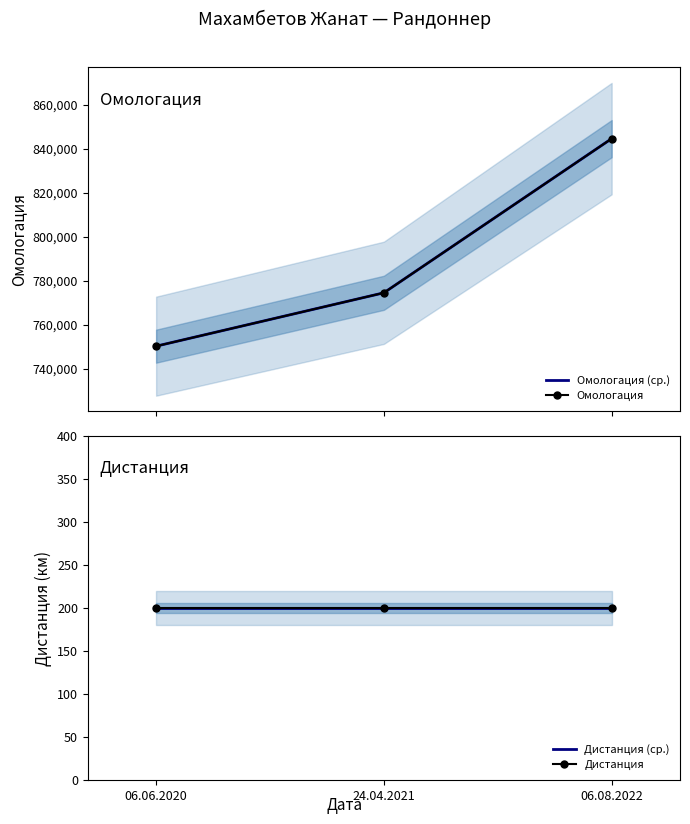

Which series has the widest spread of values?

Омологация (ср.)